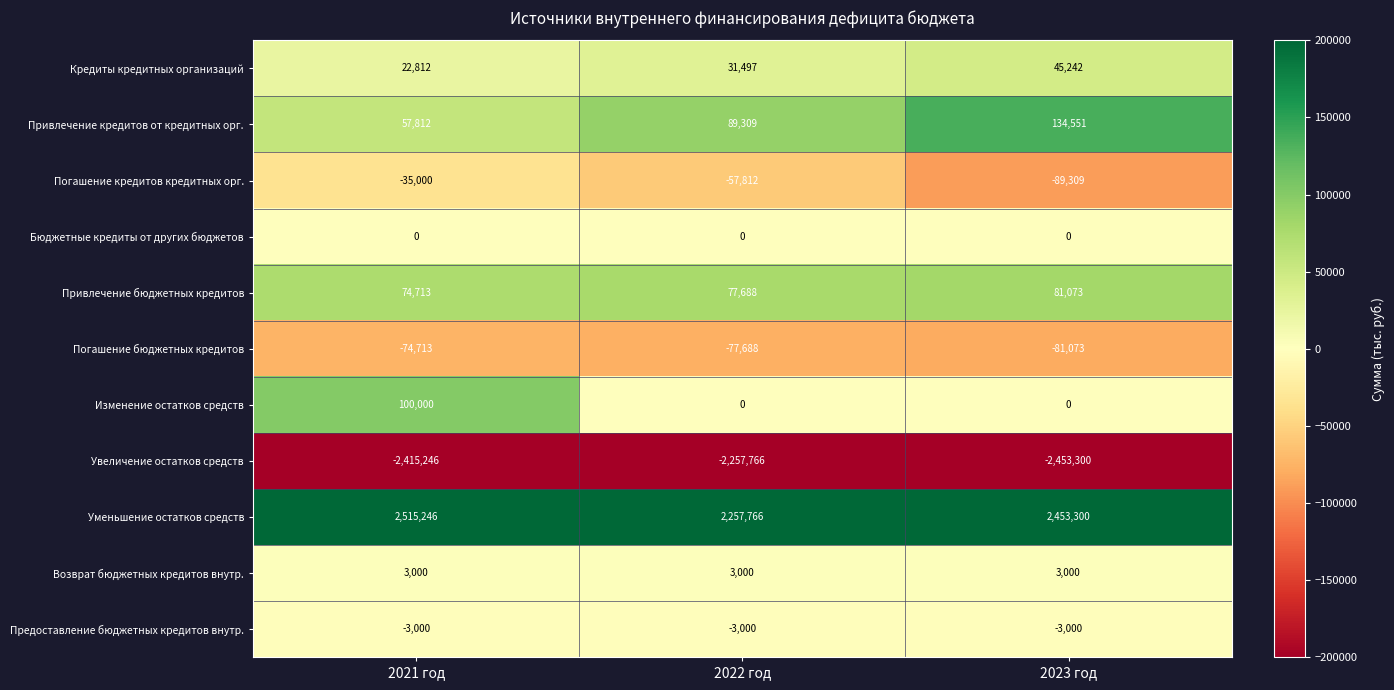

Where does the Погашение бюджетных кредитов series first go above -77688?

2021 год